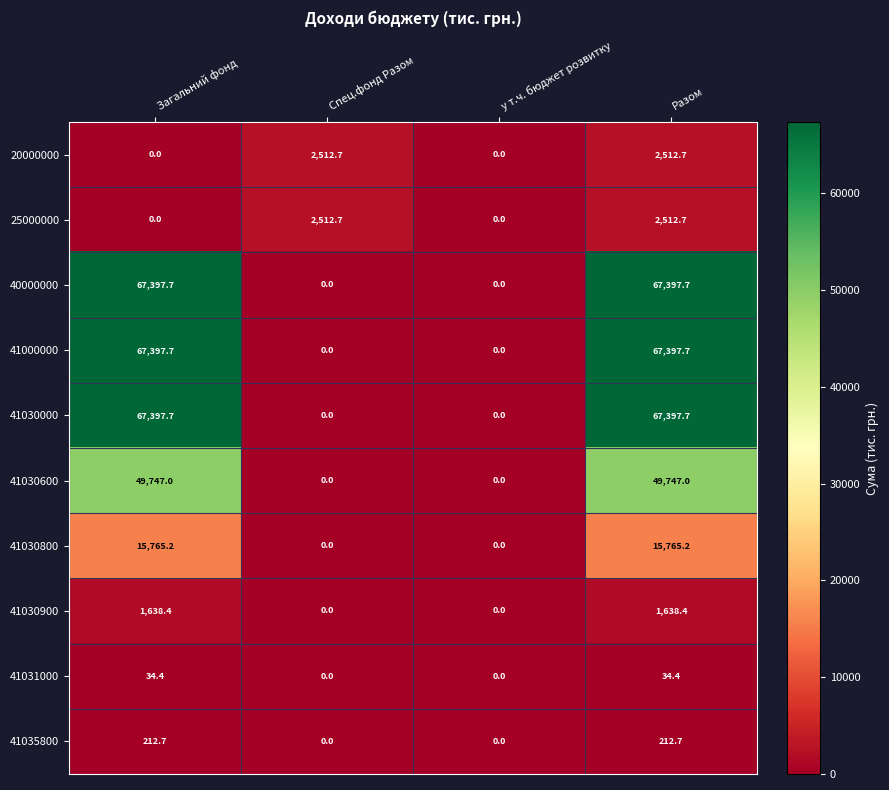

At which category is the sum across all series the highest?

Разом